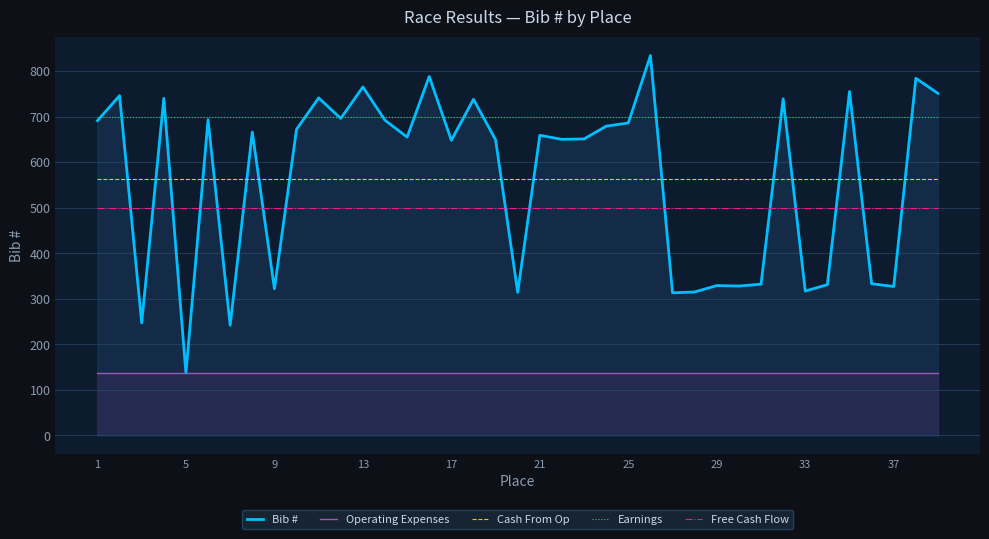

True or false: Earnings and Free Cash Flow cross at least once.

False